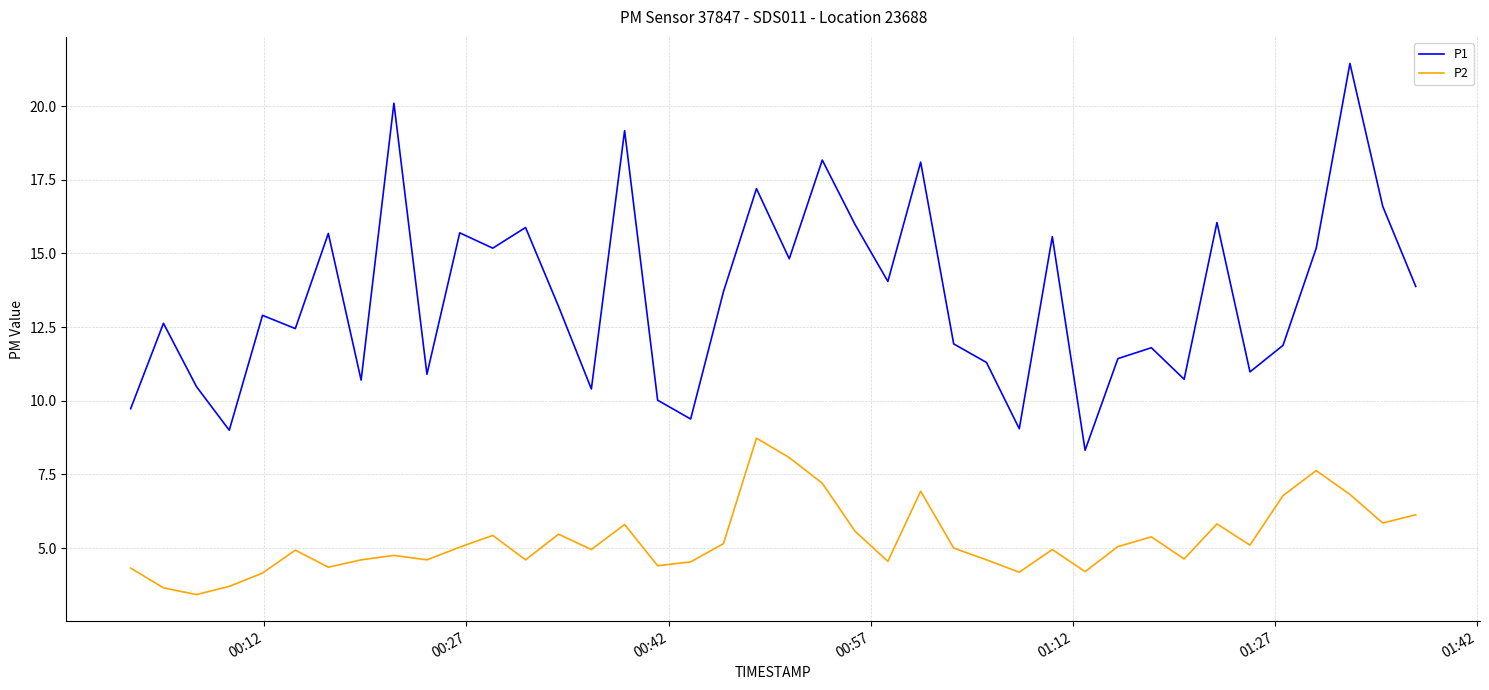

What is the smallest value displayed?

3.4